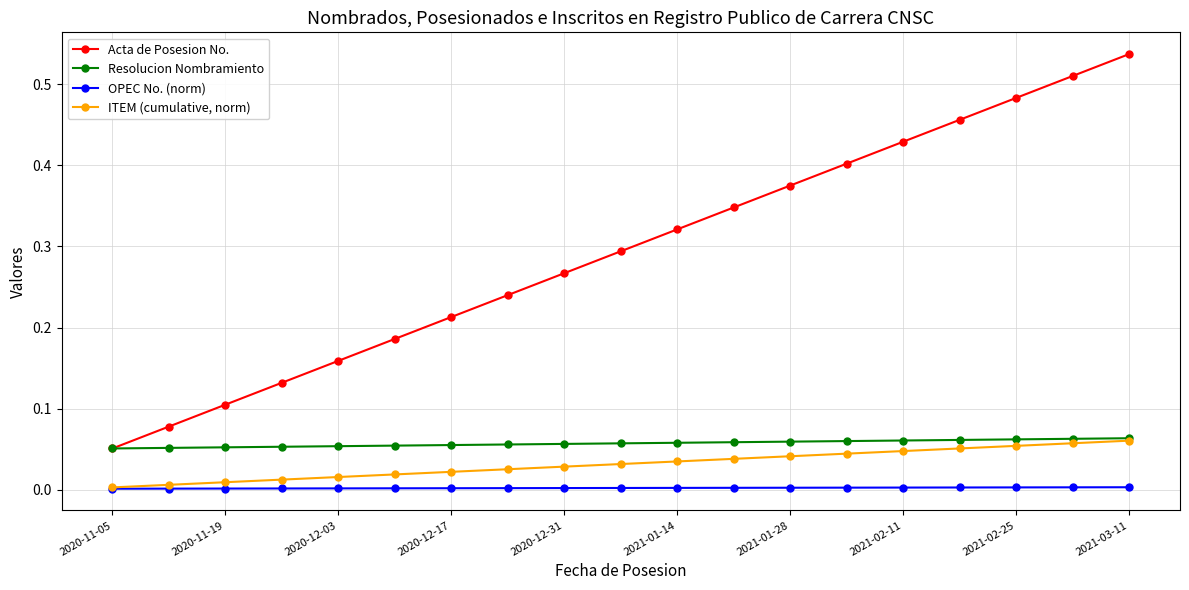

True or false: Acta de Posesion No. and OPEC No. (norm) intersect in this chart.

False